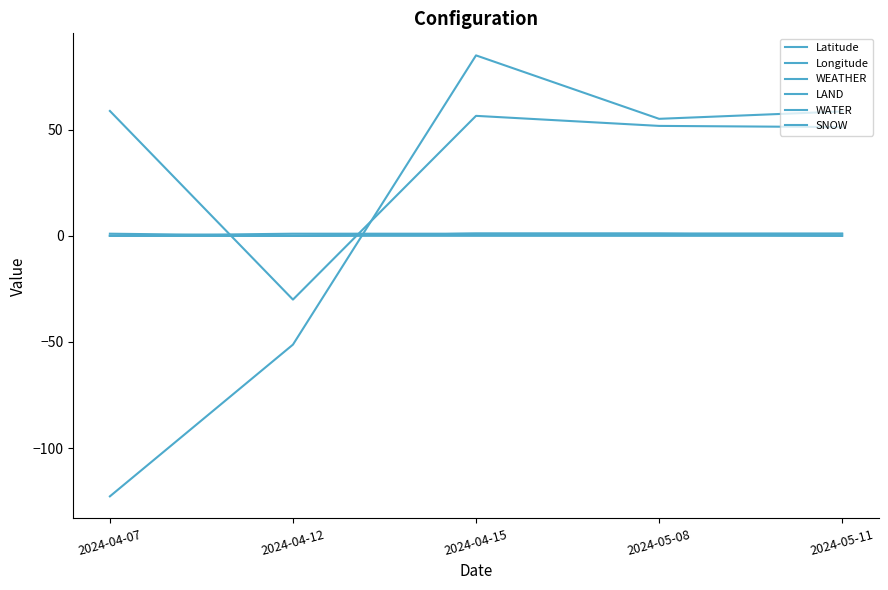

Which series has the largest range (max minus min)?

Longitude